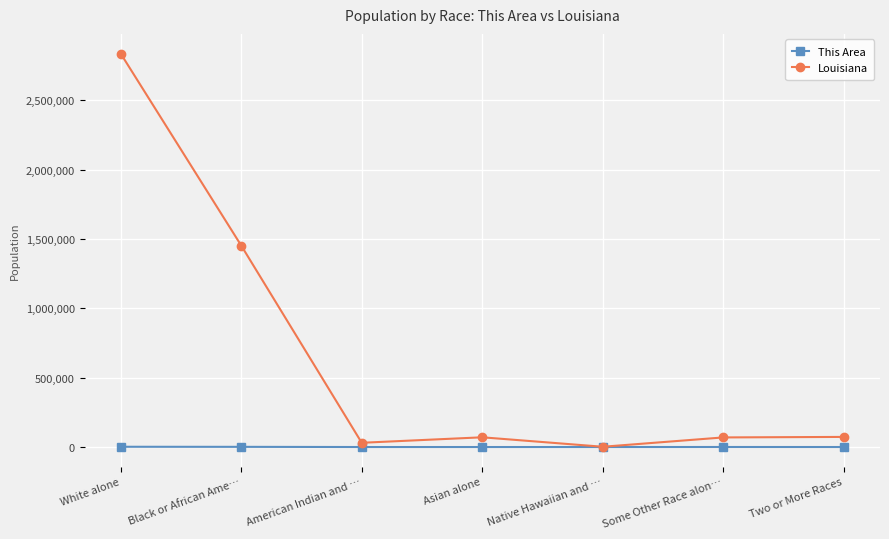

What is the label of the 1st point from the right?

Two or More Races